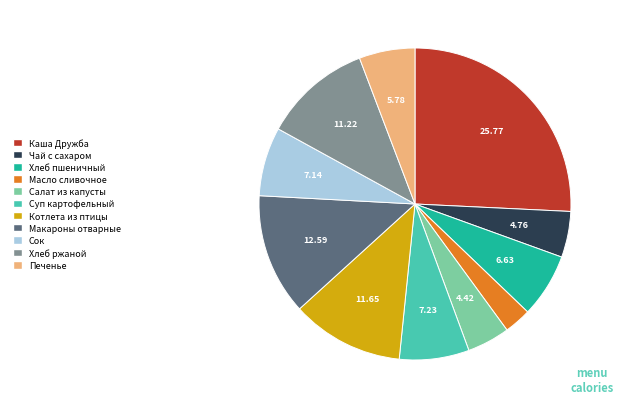

Does Каша Дружба account for over 50% of the chart?

No